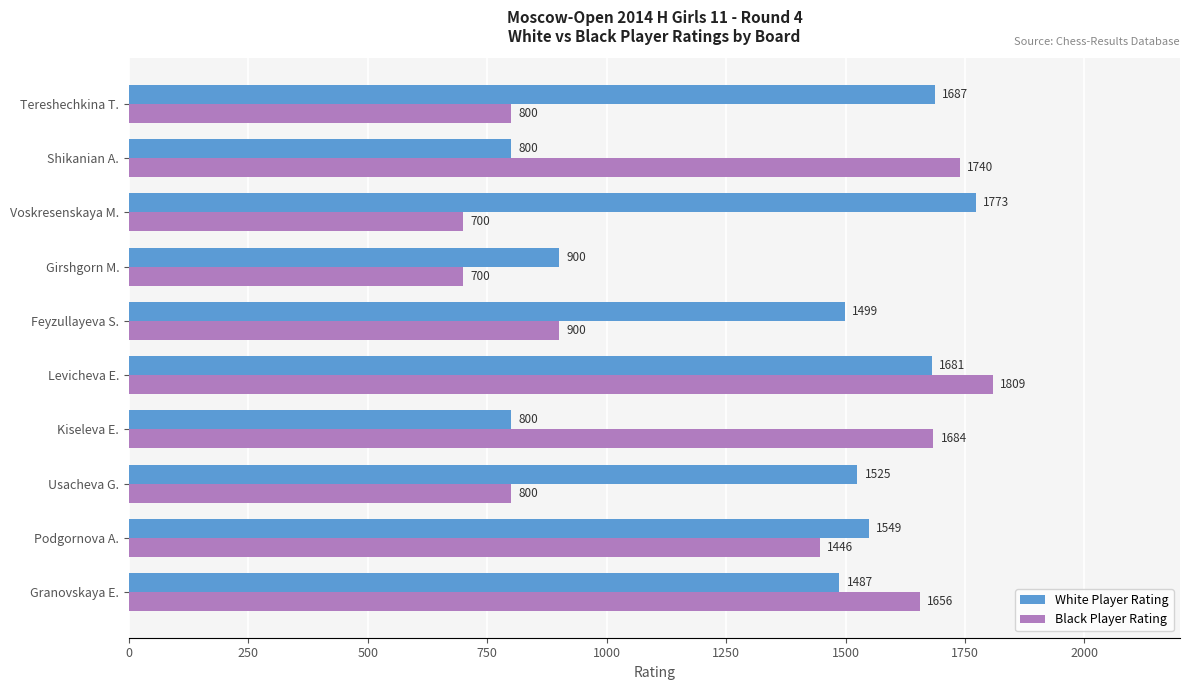

What is the difference between the maximum and minimum values in the Black Player Rating series?

1109